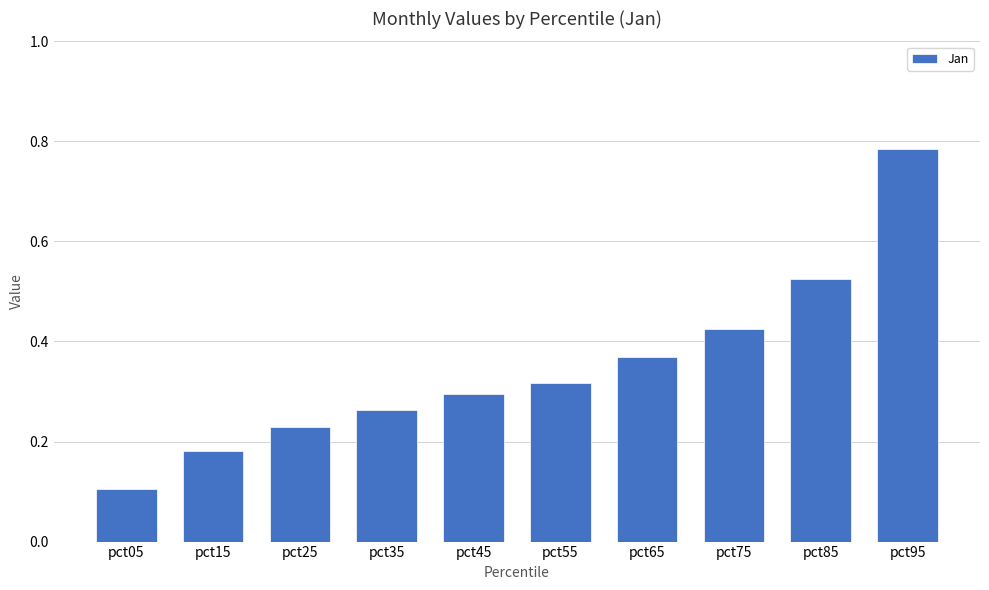

What is the sum of all values?

3.5